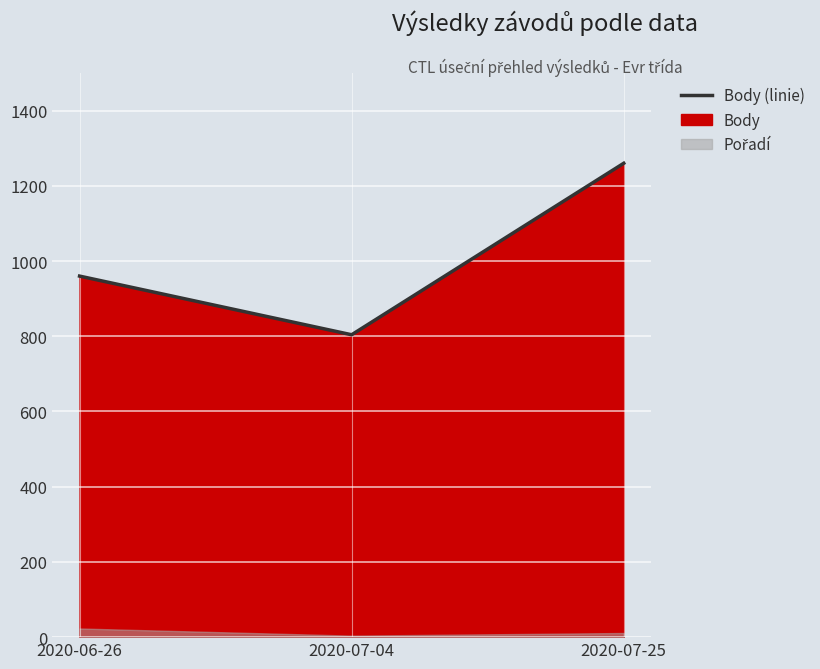

What is the difference between the values at 2020-07-25 and 2020-06-26?

300